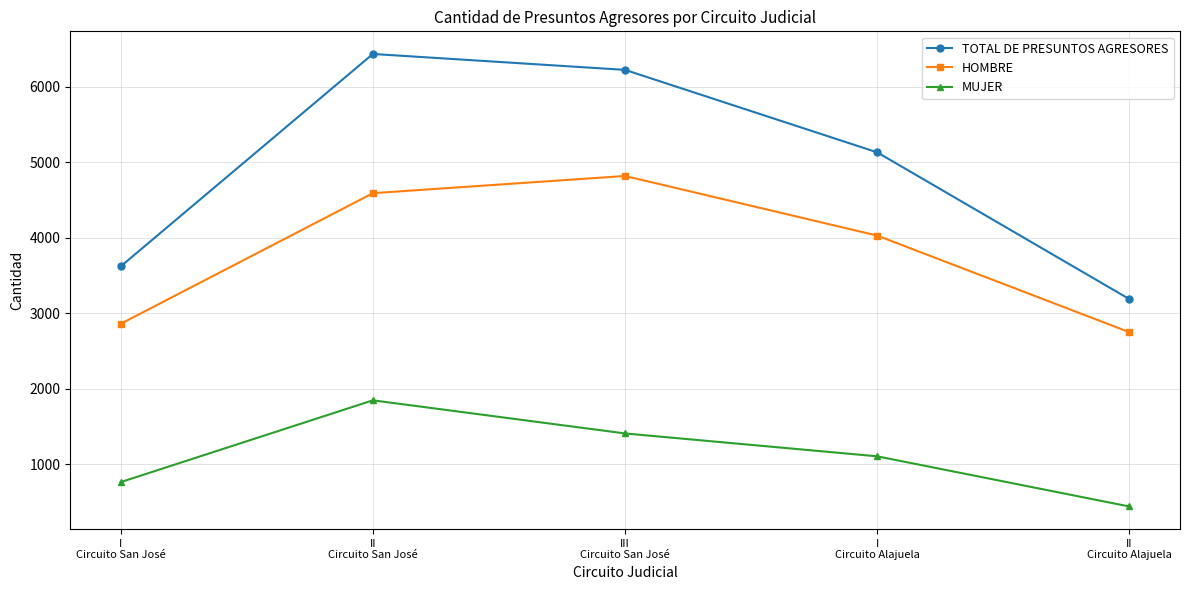

Count the number of categories in the chart.

5